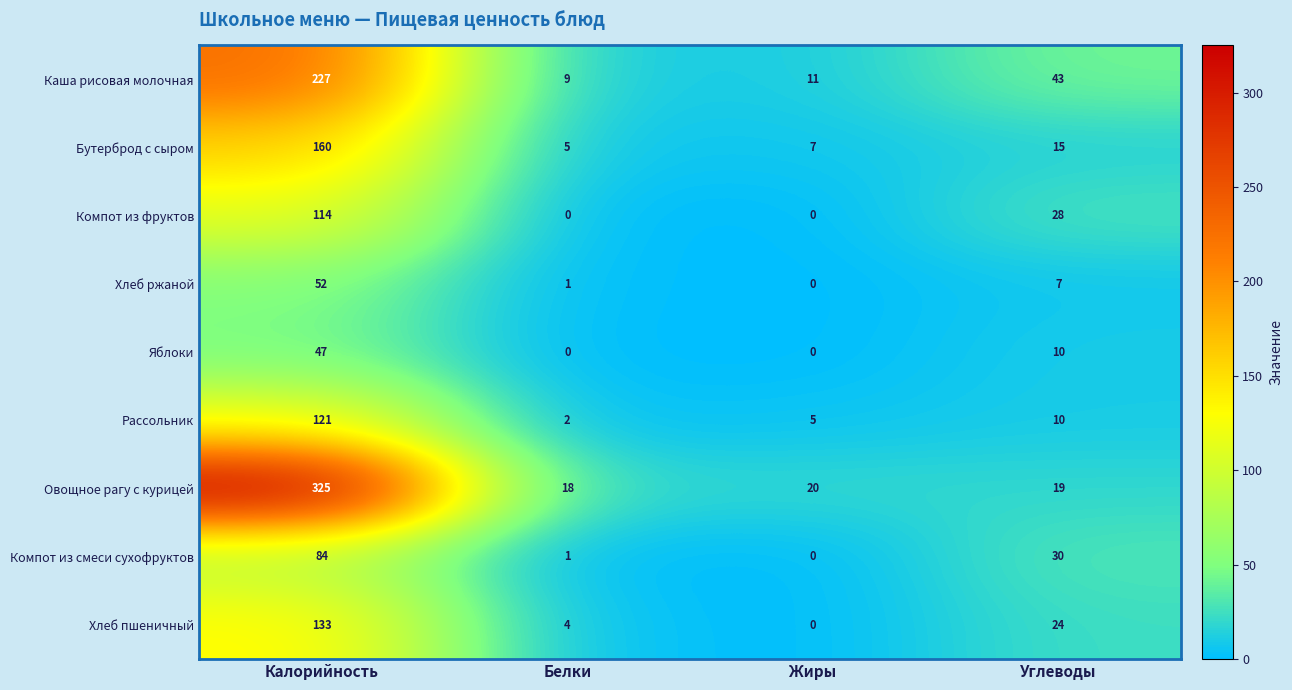

How many data points in Бутерброд с сыром are less than 15?

2